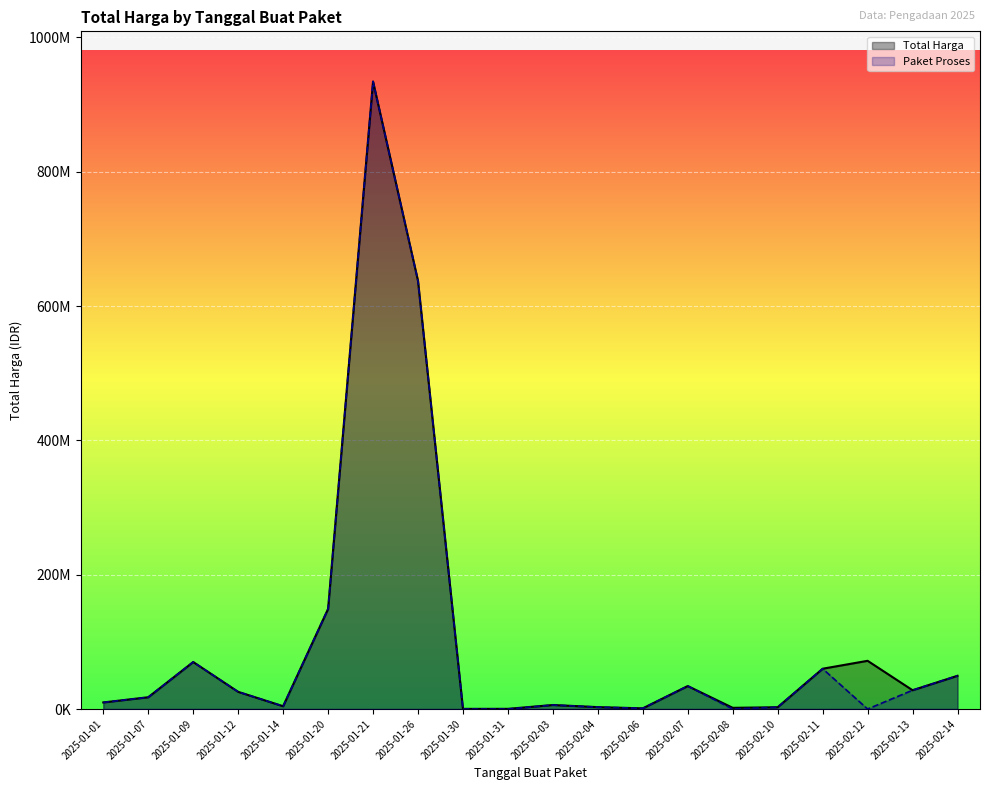

How many distinct data groups are displayed?

2